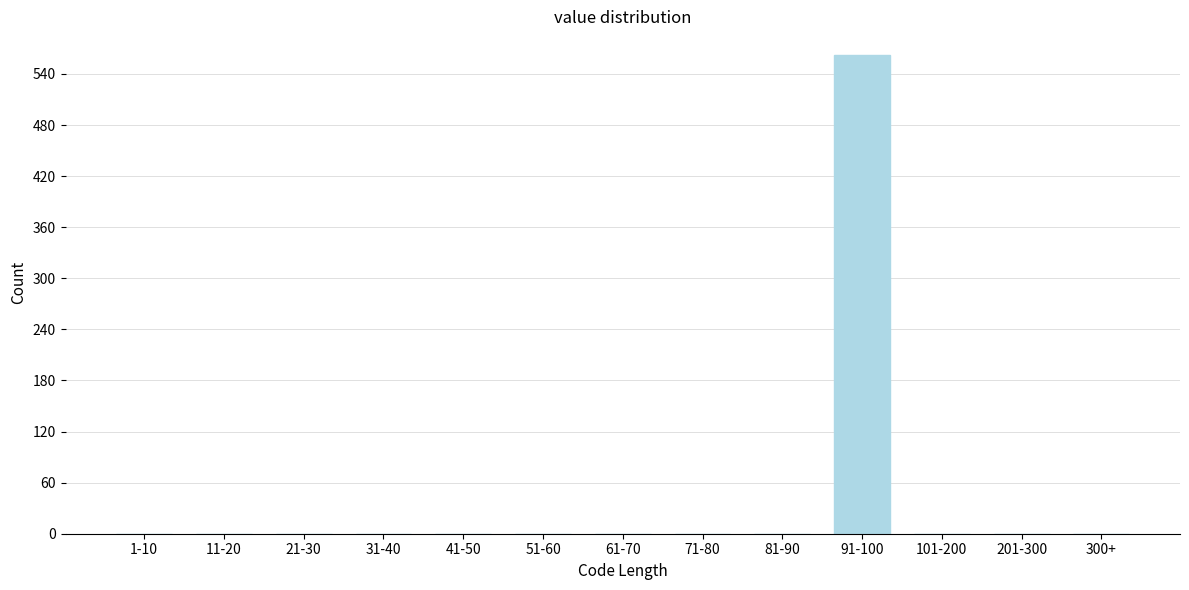

Reading left to right, extract all data points from this chart.

1-10=0	11-20=0	21-30=0	31-40=0	41-50=0	51-60=0	61-70=0	71-80=0	81-90=0	91-100=562	101-200=0	201-300=0	300+=0